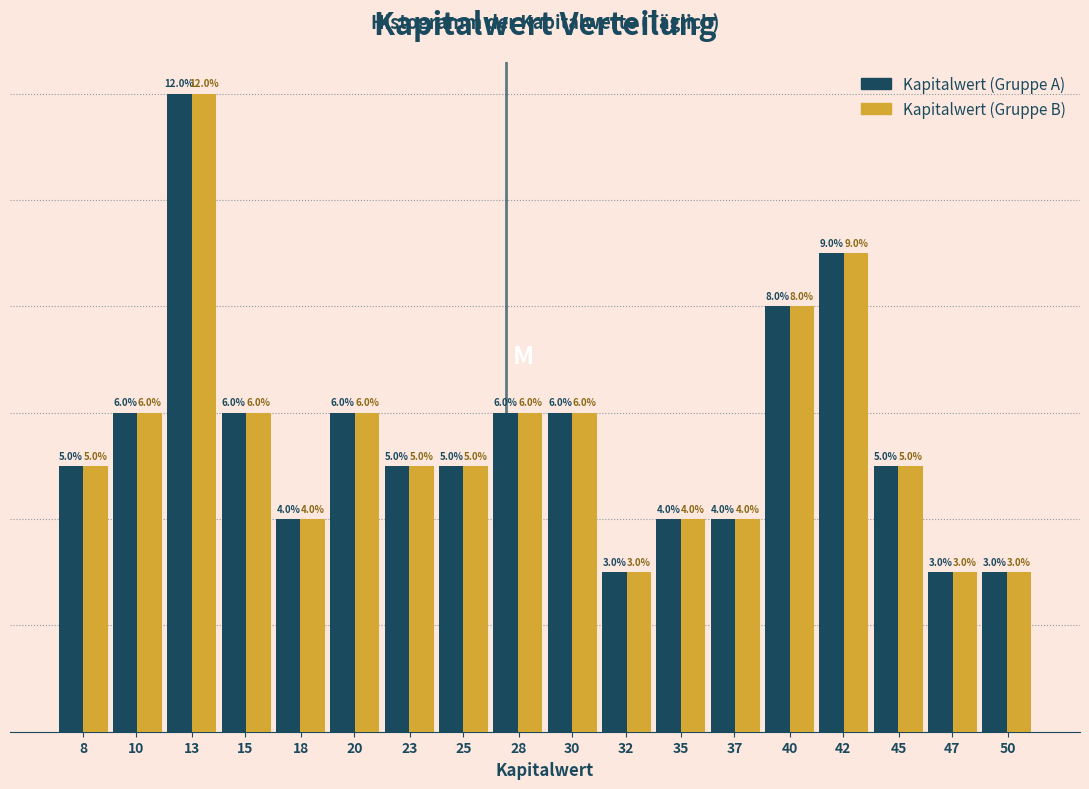

Is the value of Kapitalwert (Gruppe B) at 47 greater than the value of Kapitalwert (Gruppe A) at 45?

No